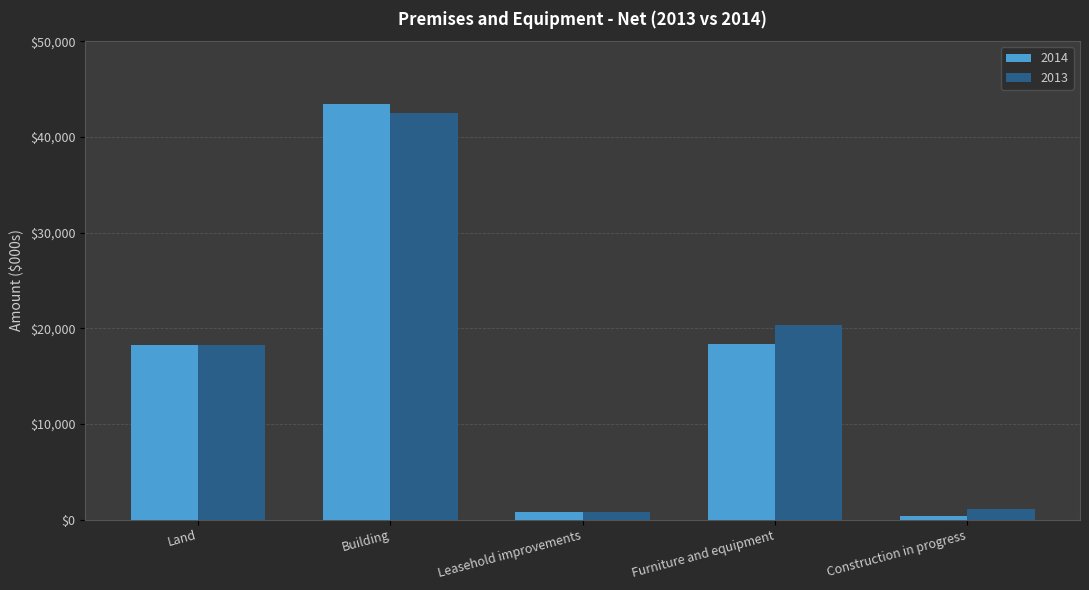

How many distinct data groups are displayed?

2